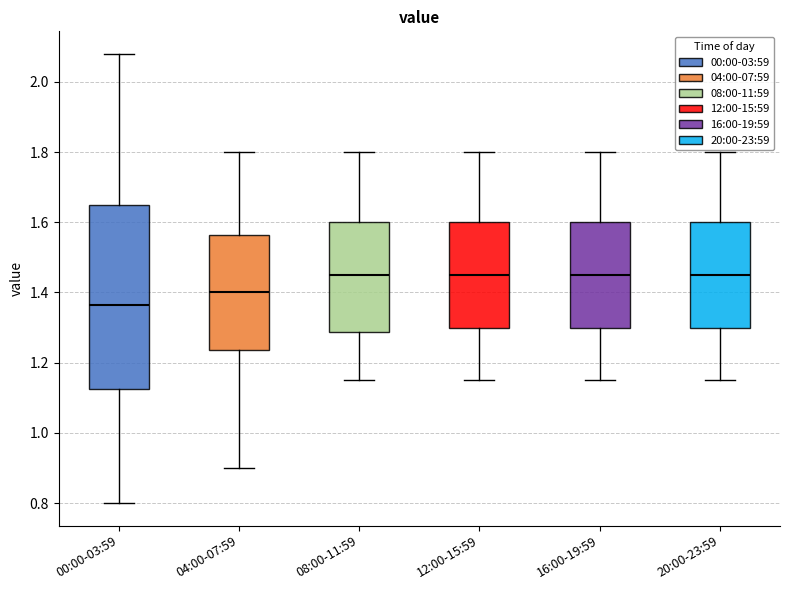

Where is the upper edge of the box for 12:00-15:59 on the y-axis? The values are not printed on the chart, so give them approximately, as read against the axis.

1.60